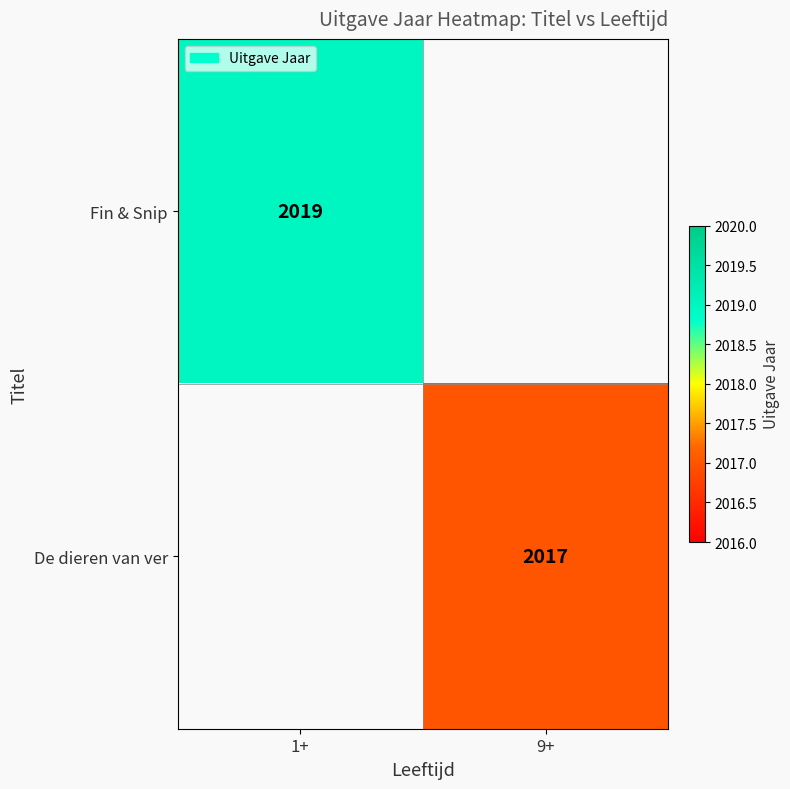

True or false: Fin & Snip has a value of 440.2 at 1+.

False